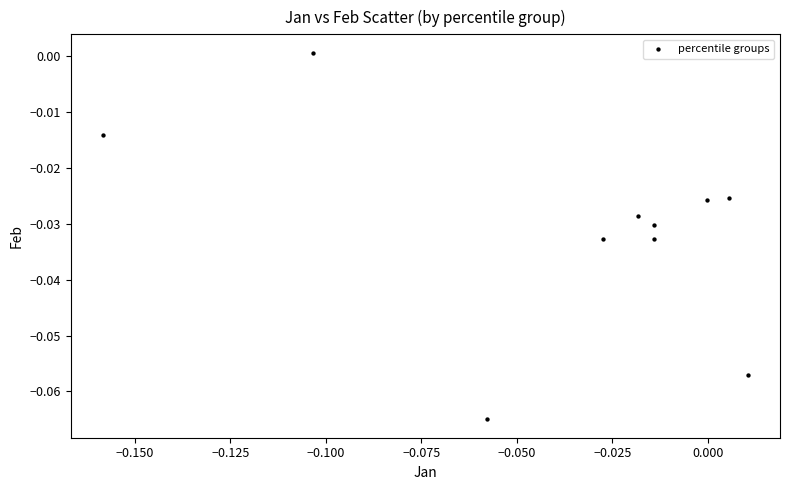

Count the number of points in this scatter plot.

10